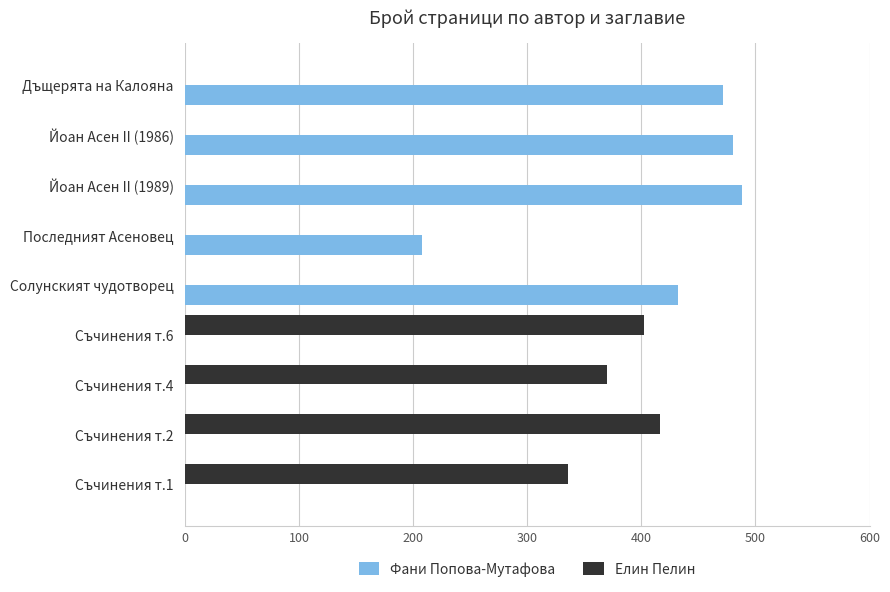

Between Йоан Асен II (1989) and Съчинения т.4, which series saw the biggest shift?

Фани Попова-Мутафова